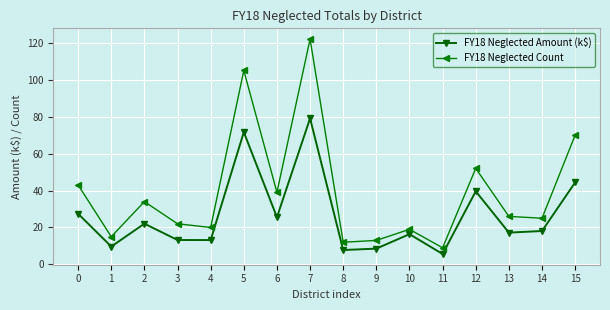

What is the difference between the FY18 Neglected Count values at 9 and 12?

39.0